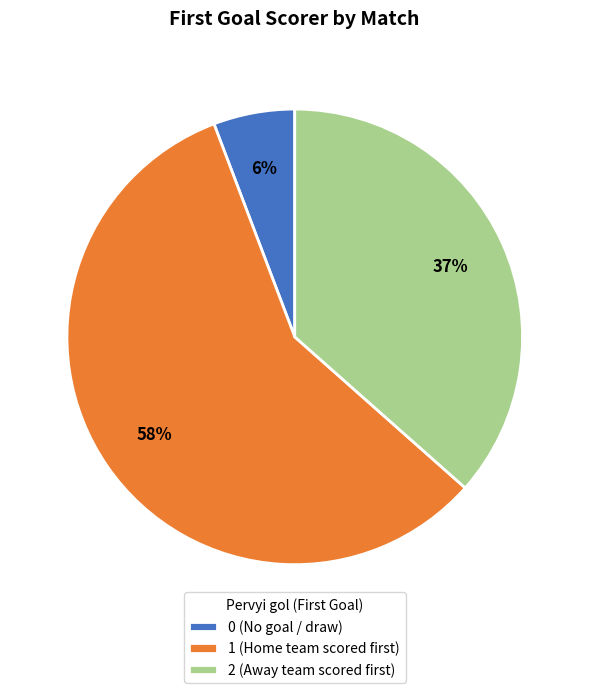

Is it true that 2 is 24% of the pie?

False